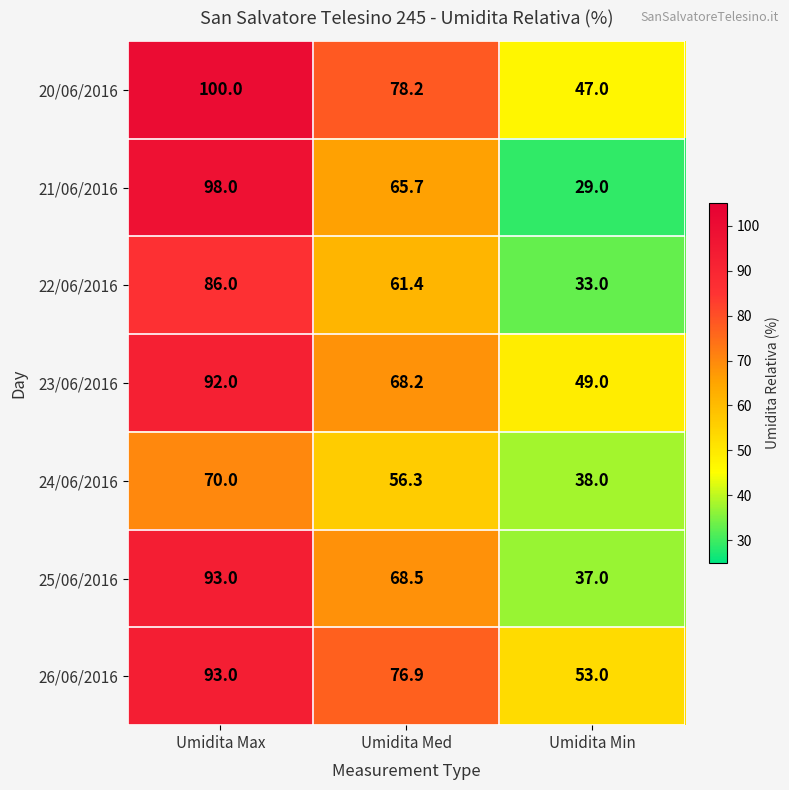

What is the difference between the highest and lowest values at Umidita Min?

24.0